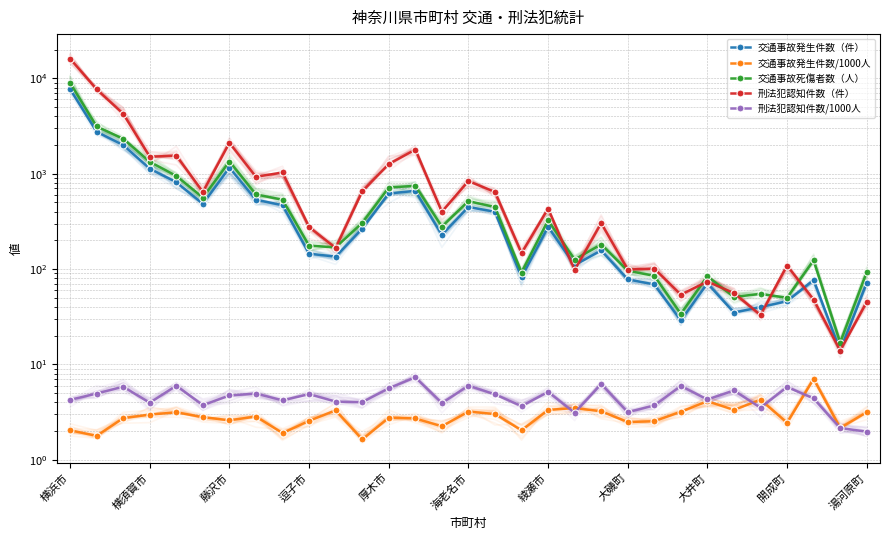

True or false: 交通事故発生件数（件） and 刑法犯認知件数/1000人 cross at least once.

False